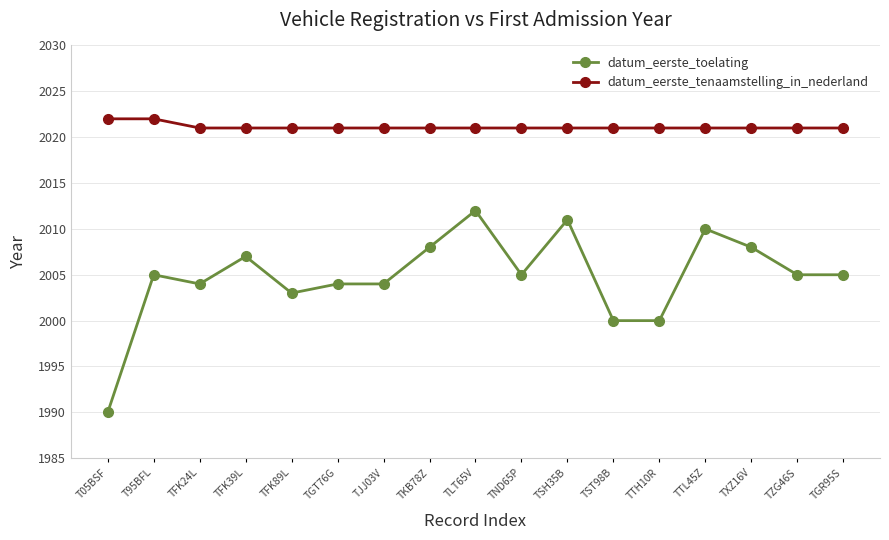

True or false: datum_eerste_toelating and datum_eerste_tenaamstelling_in_nederland cross at least once.

False